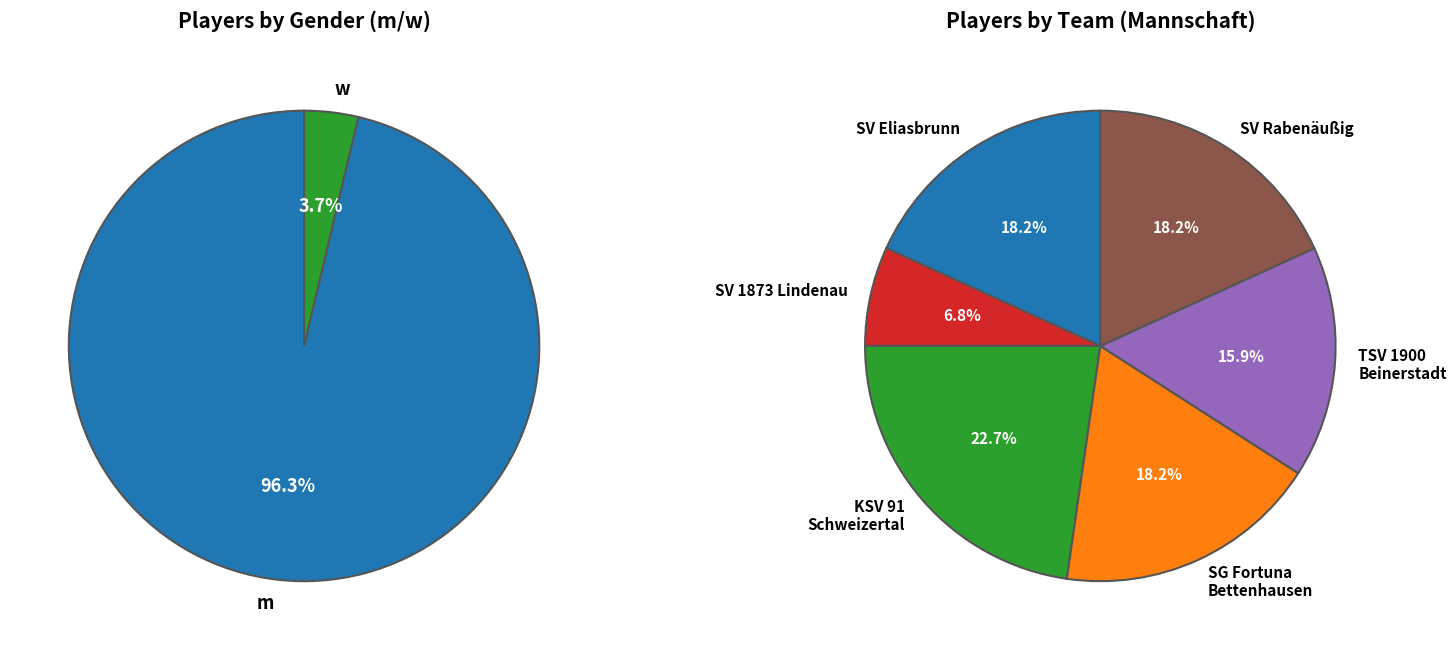

How many segments does this pie chart have?

6